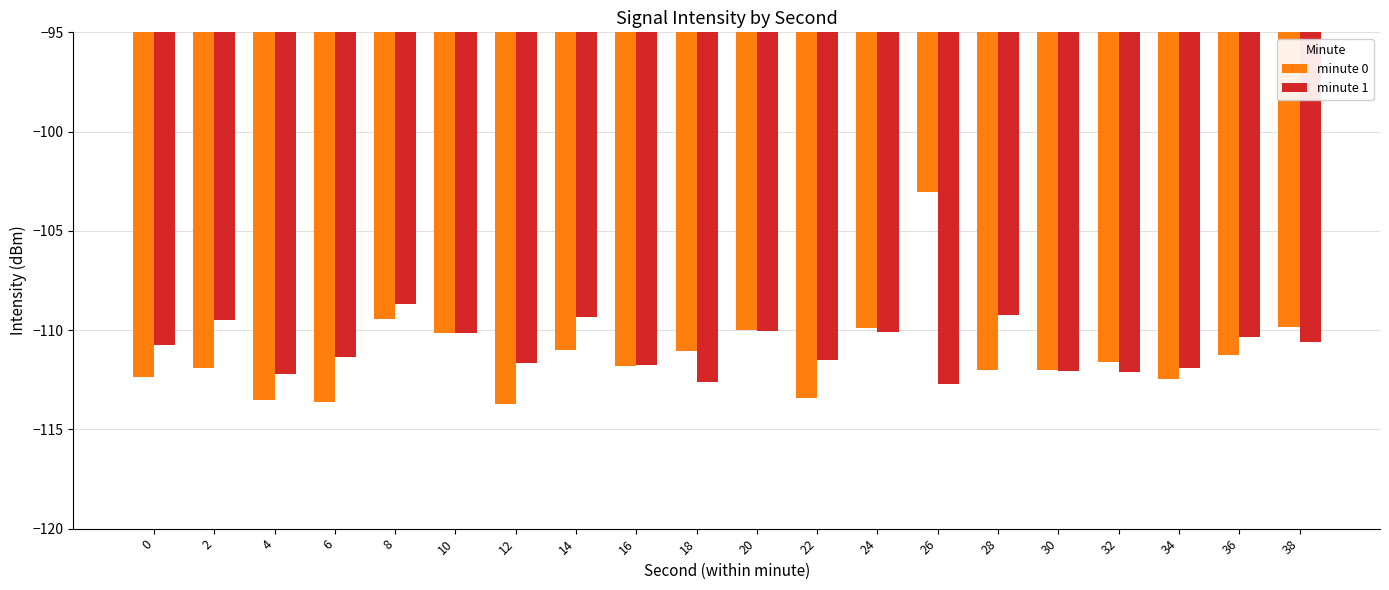

At which category is the sum across all series the highest?

26